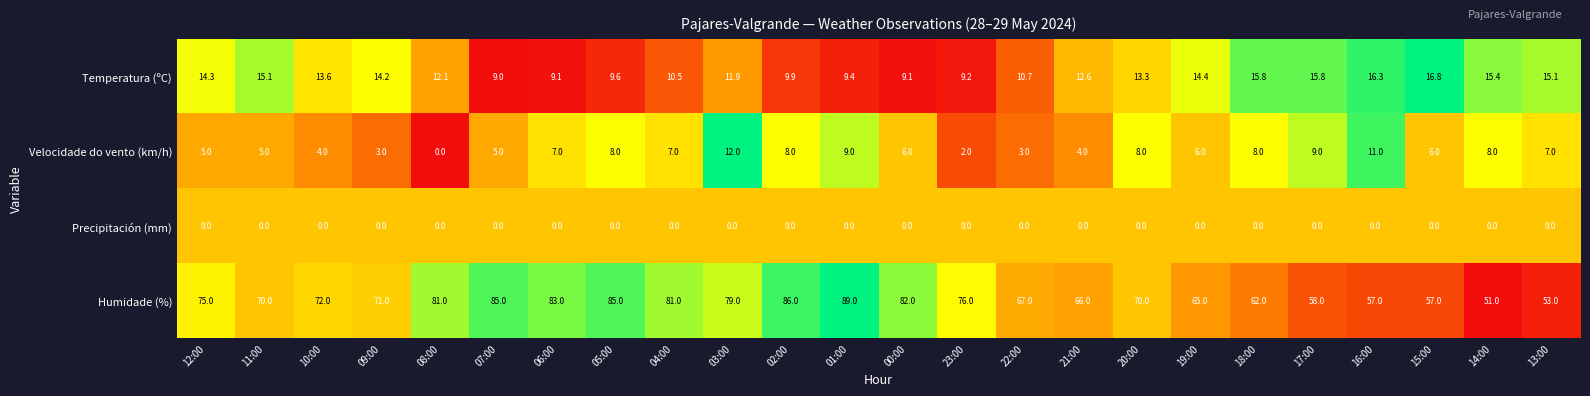

Is the value of Temperatura (ºC) at 23:00 greater than the value of Humidade (%) at 13:00?

No